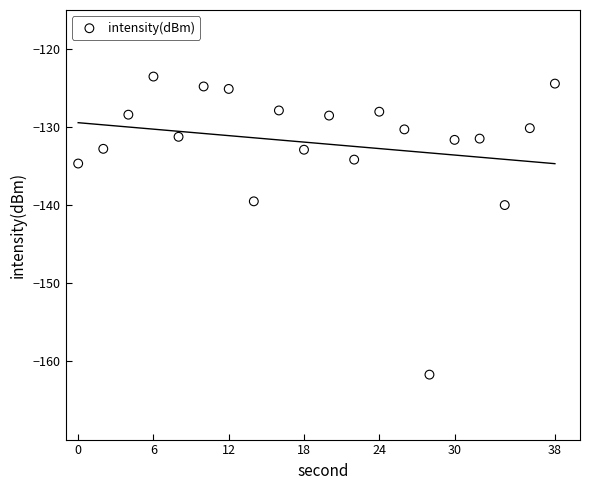

What is the range of Y values (max minus min)?

38.2